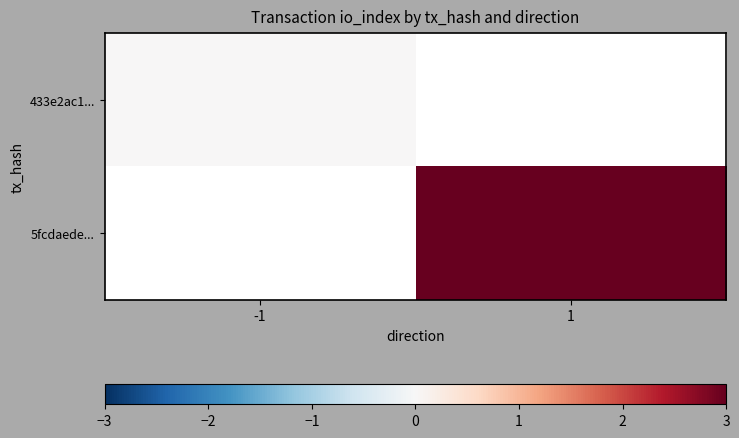

At which label does 5fcdaede... reach its minimum?

-1